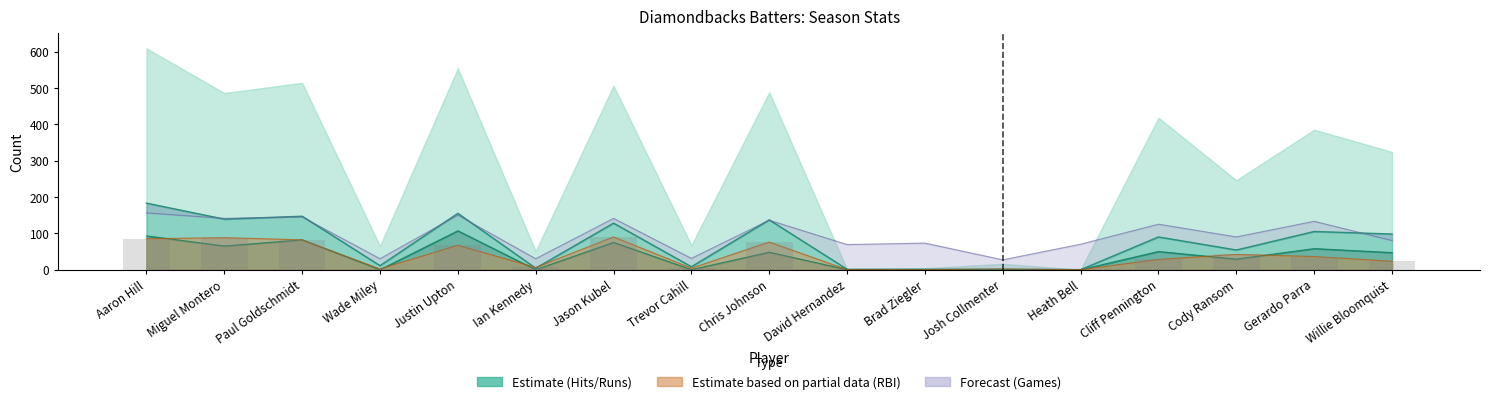

The value of Hits (bH) at Trevor Cahill is 8. True or false?

True